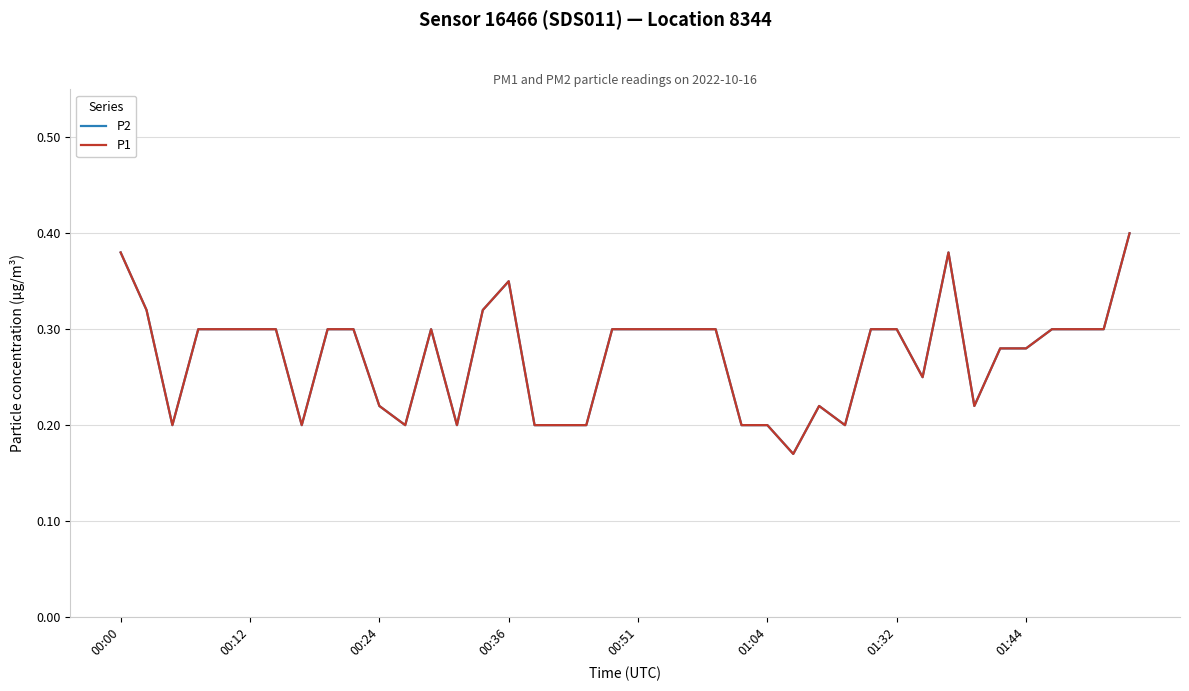

Does the chart have visible grid lines?

Yes